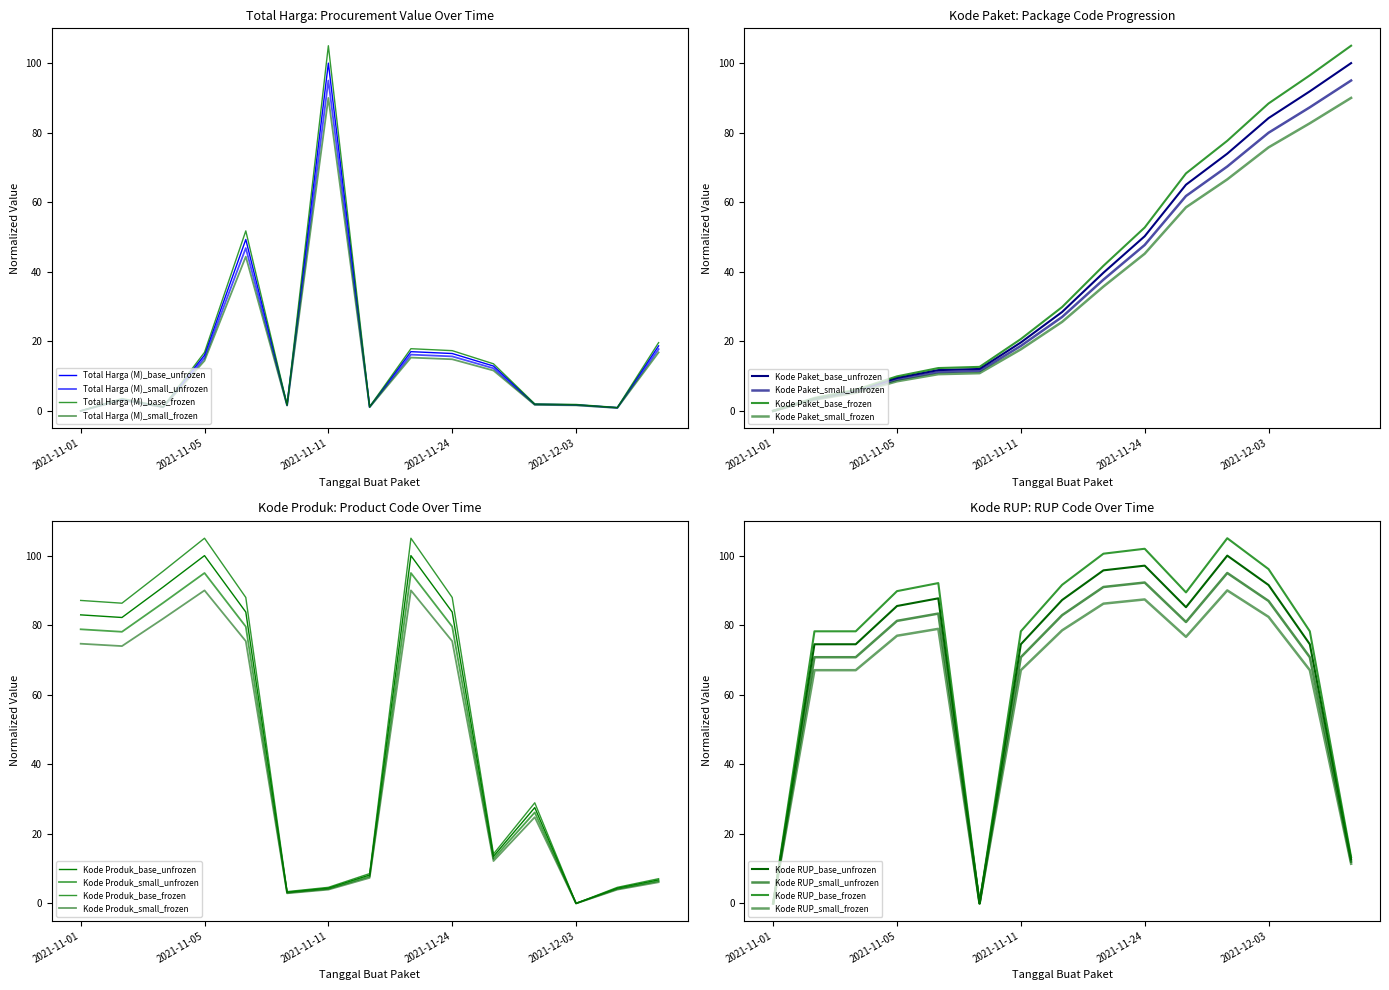

Where do Kode RUP and Kode Paket first cross each other?

2021-11-07 and 2021-11-08